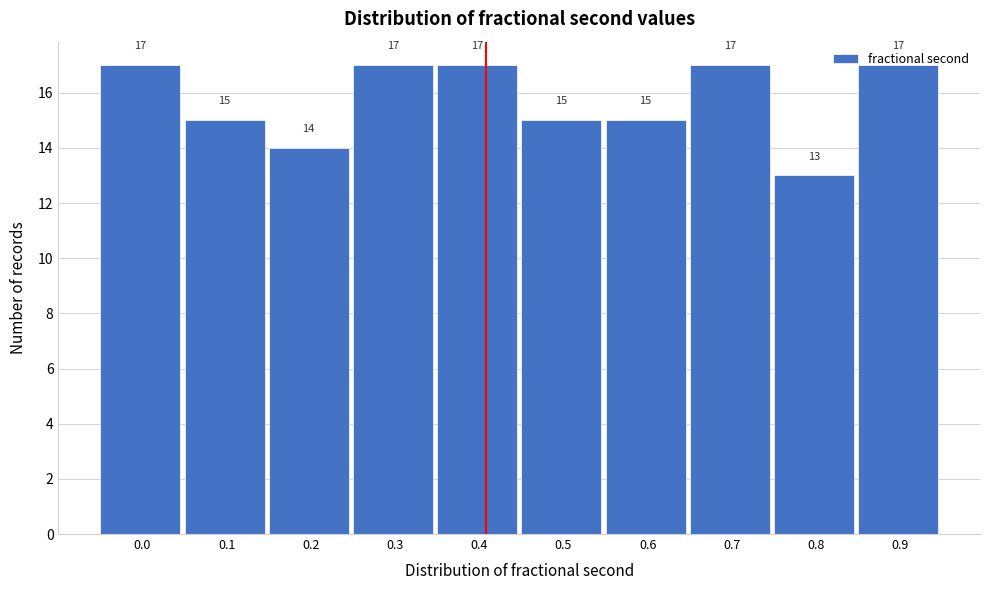

What is the ratio of the value at 0.6 to the value at 0.8?

1.2